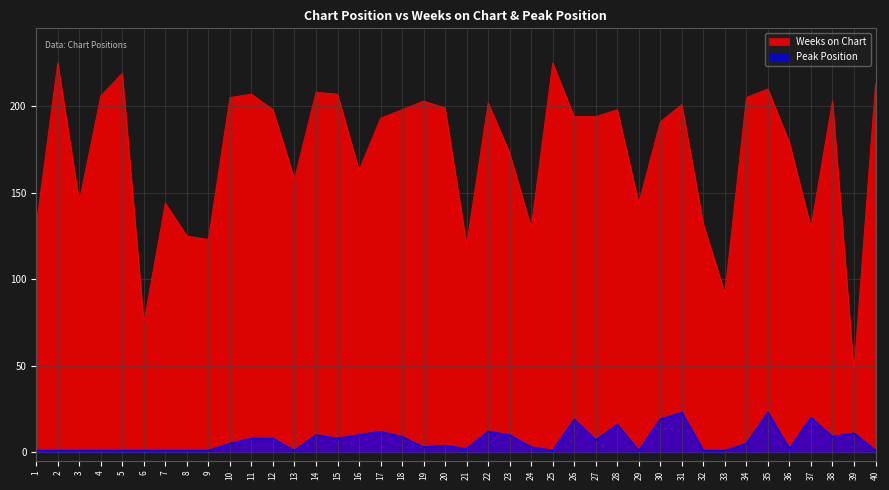

Is the value of Weeks on Chart at 26 greater than the value of Peak Position at 11?

Yes